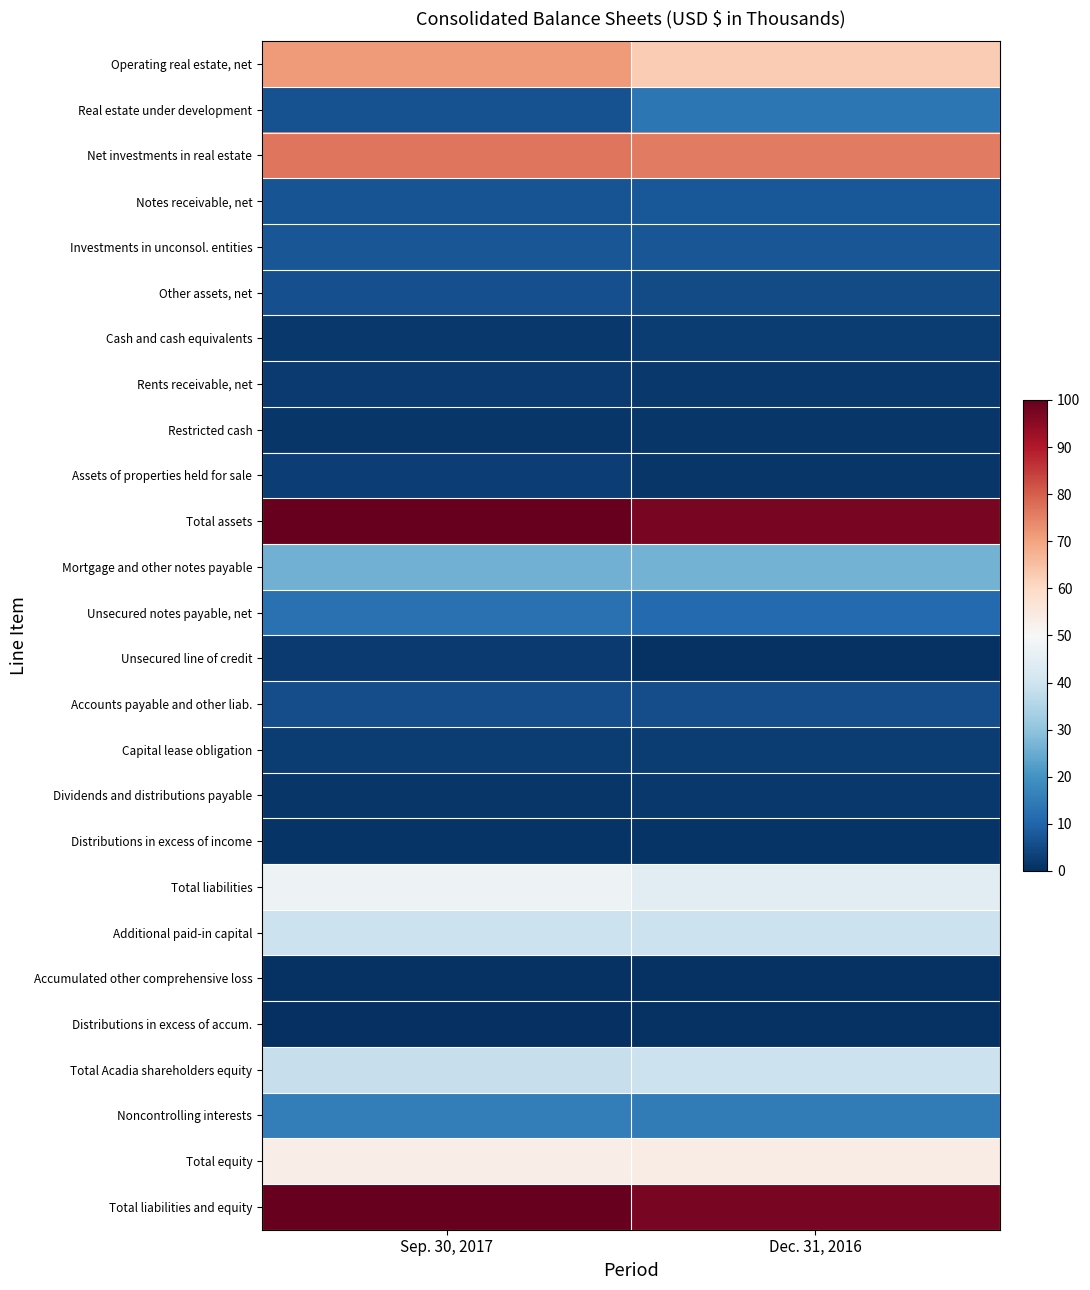

What is the spread (max minus min) of values at Dec. 31, 2016?

97.0